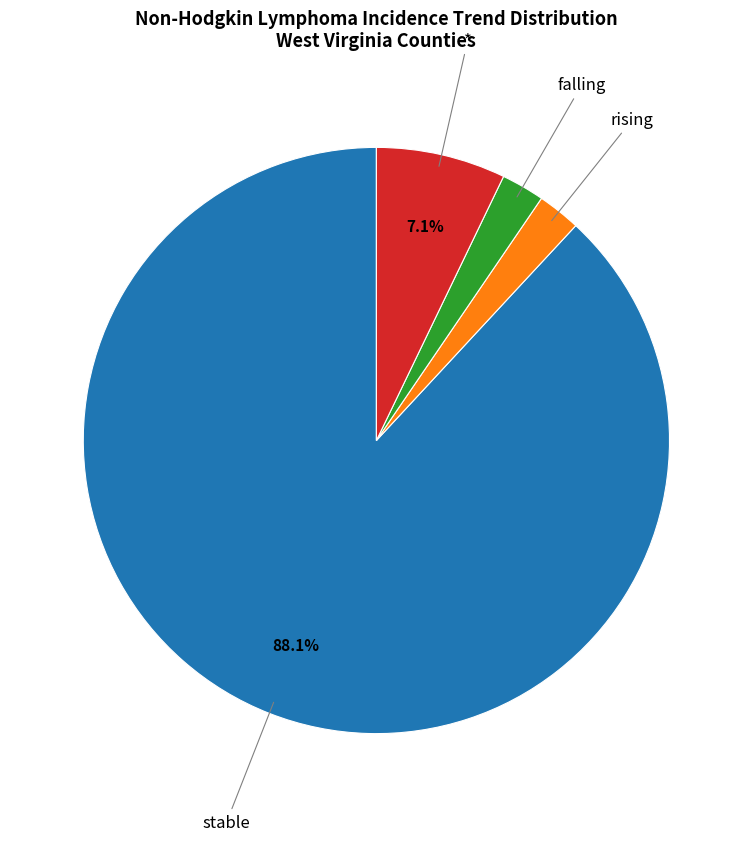

Is the sum of stable and falling greater than half?

Yes